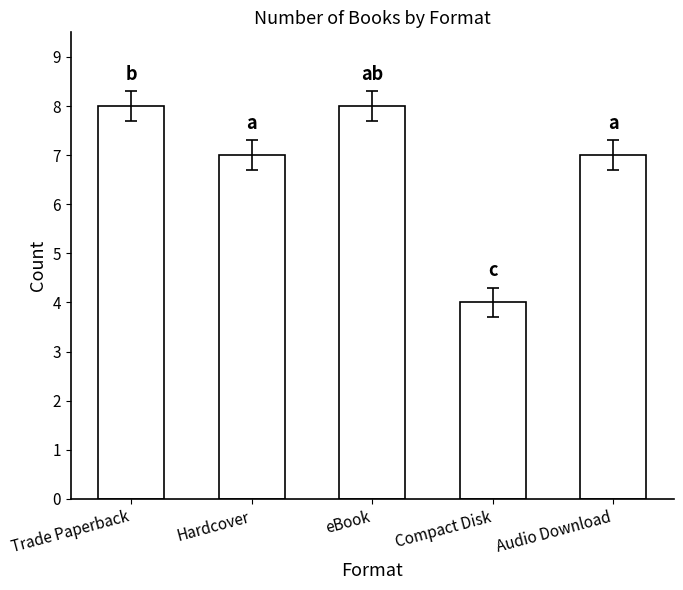

Read the value at eBook.

8